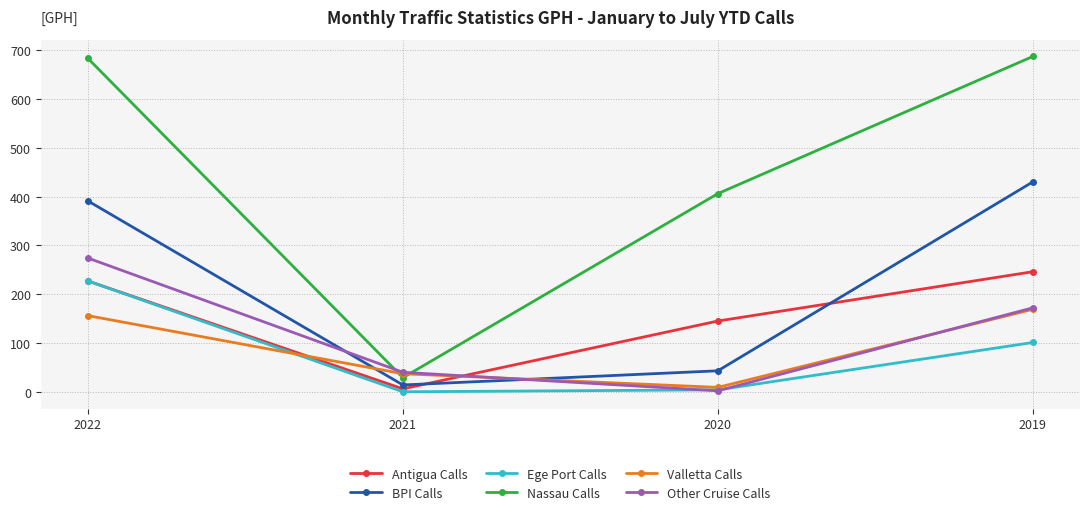

Reading left to right, transcribe all the data shown in this chart.

Antigua Calls: 227	6	145	246
BPI Calls: 391	14	43	430
Ege Port Calls: 227	0	4	101
Nassau Calls: 683	29	406	687
Valletta Calls: 156	37	9	169
Other Cruise Calls: 274	40	2	172